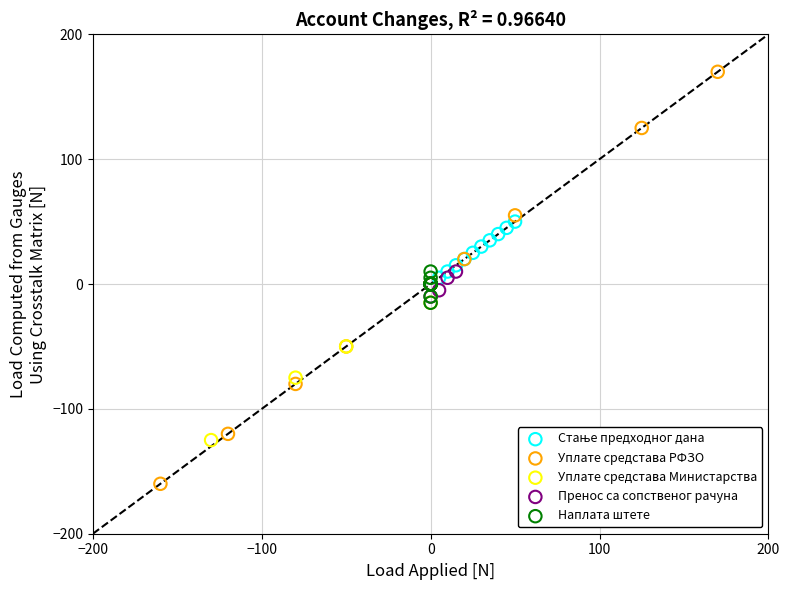

Which series has the largest Y range (max minus min)?

Уплате средстава РФЗО